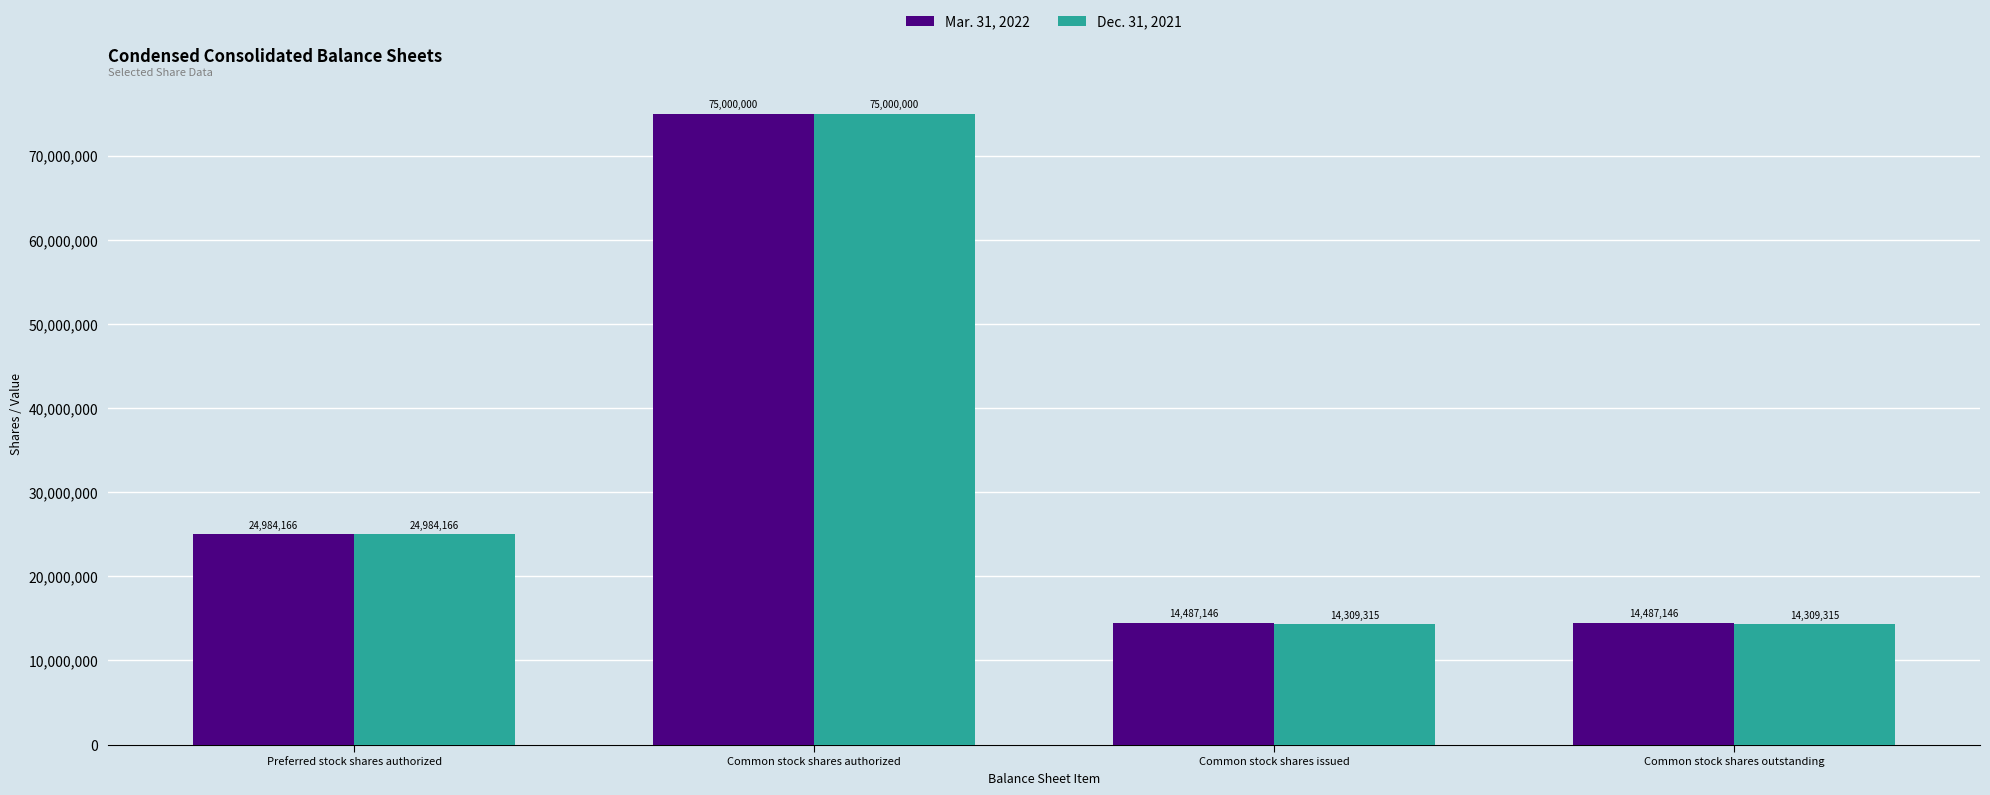

What is the maximum value shown in the chart?

75000000